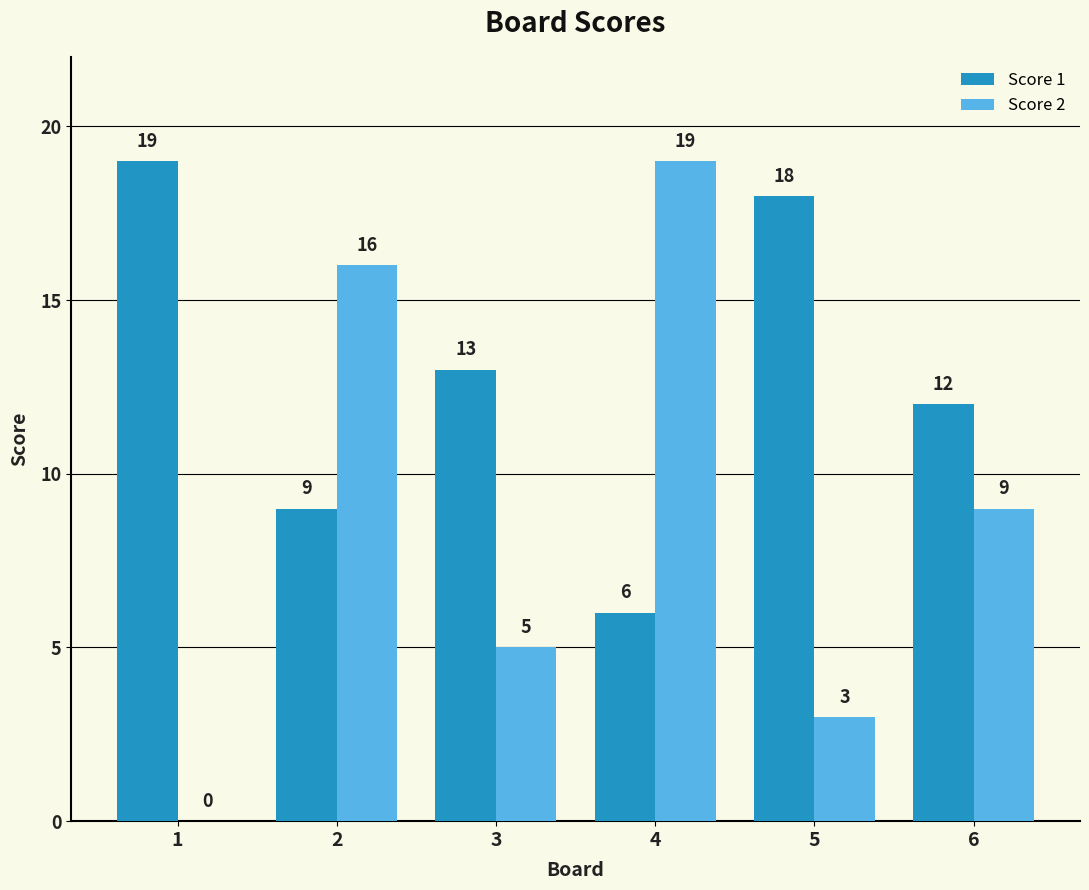

What is the spread (max minus min) of values at 3?

8